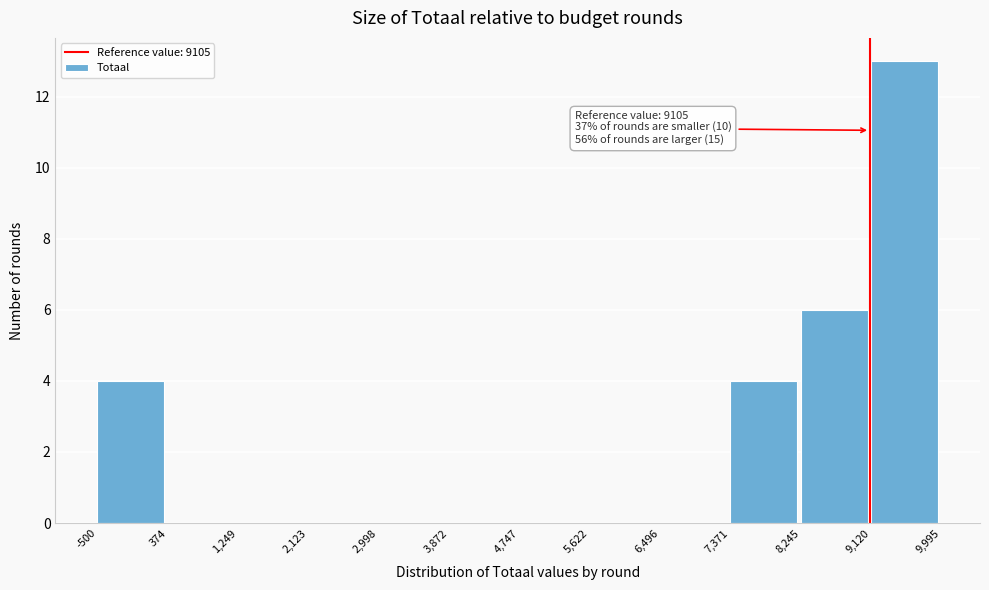

Over which range of the x-axis is the bar tallest?

9,120 to 9,995